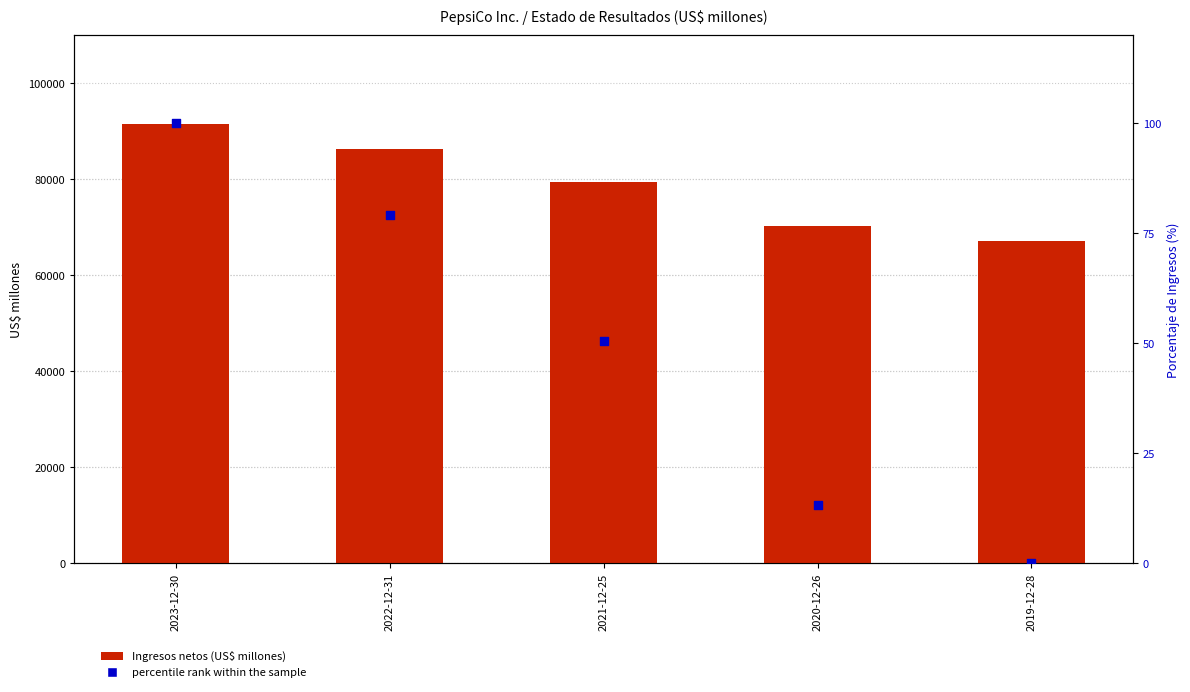

Is the value of Ingresos netos at 2020-12-26 greater than the value of percentile rank within the sample at 2023-12-30?

Yes